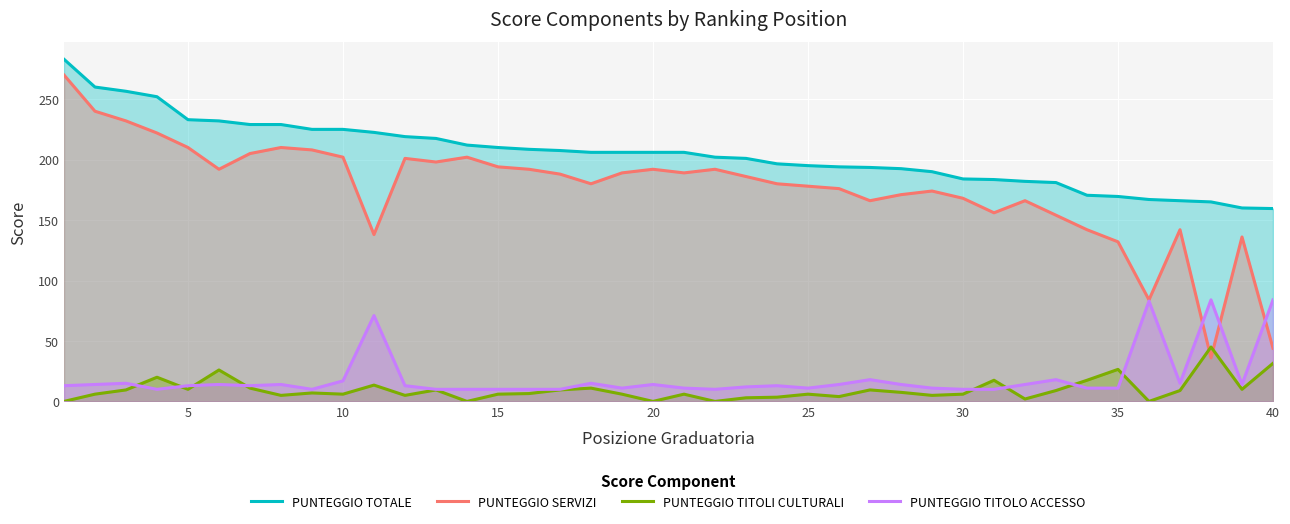

Reading left to right, transcribe all the data shown in this chart.

PUNTEGGIO TOTALE: 283.0	260.0	256.5	252.0	233.0	232.0	229.0	229.0	225.0	225.0	222.5	219.0	217.5	212.0	210.0	208.5	207.5	206.0	206.0	206.0	206.0	202.0	201.0	196.5	195.0	194.0	193.5	192.5	190.0	184.0	183.5	182.0	181.0	170.5	169.5	167.0	166.0	165.0	160.0	159.5
PUNTEGGIO SERVIZI: 270.0	240.0	232.0	222.0	210.0	192.0	205.0	210.0	208.0	202.0	138.0	201.0	198.0	202.0	194.0	192.0	188.0	180.0	189.0	192.0	189.0	192.0	186.0	180.0	178.0	176.0	166.0	171.0	174.0	168.0	156.0	166.0	154.0	142.0	132.0	84.0	142.0	36.0	136.0	44.0
PUNTEGGIO TITOLI CULTURALI: 0.0	6.0	9.5	20.0	10.0	26.0	11.0	5.0	7.0	6.0	13.5	5.0	9.5	0.0	6.0	6.5	9.5	11.0	6.0	0.0	6.0	0.0	3.0	3.5	6.0	4.0	9.5	7.5	5.0	6.0	17.5	2.0	9.0	17.5	26.5	0.0	9.0	45.0	10.0	31.5
PUNTEGGIO TITOLO ACCESSO: 13.0	14.0	15.0	10.0	13.0	14.0	13.0	14.0	10.0	17.0	71.0	13.0	10.0	10.0	10.0	10.0	10.0	15.0	11.0	14.0	11.0	10.0	12.0	13.0	11.0	14.0	18.0	14.0	11.0	10.0	10.0	14.0	18.0	11.0	11.0	83.0	15.0	84.0	14.0	84.0